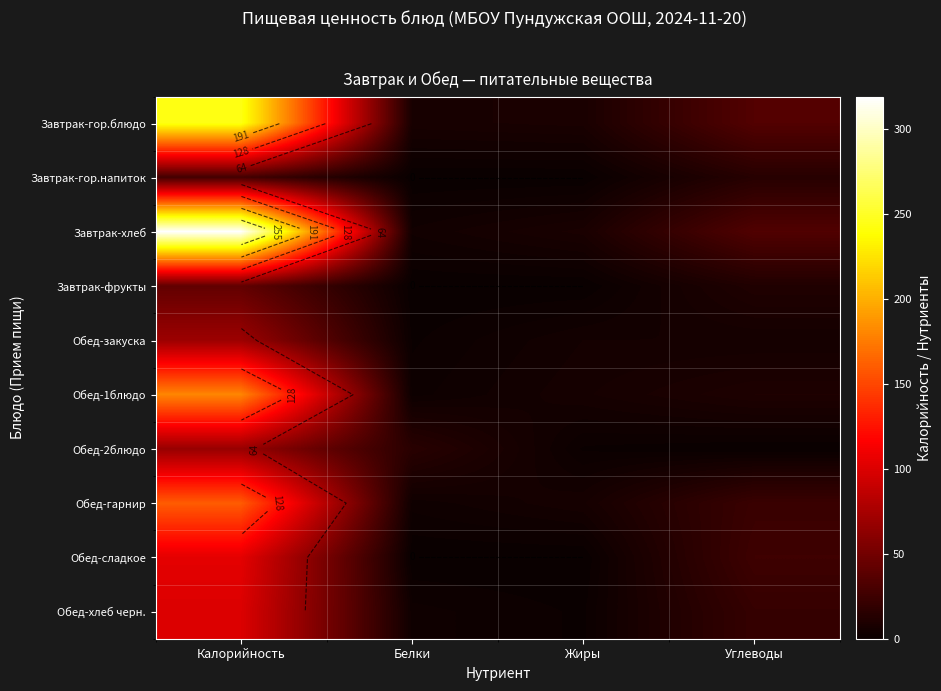

What is the difference between the Обед-гарнир values at Жиры and Калорийность?

154